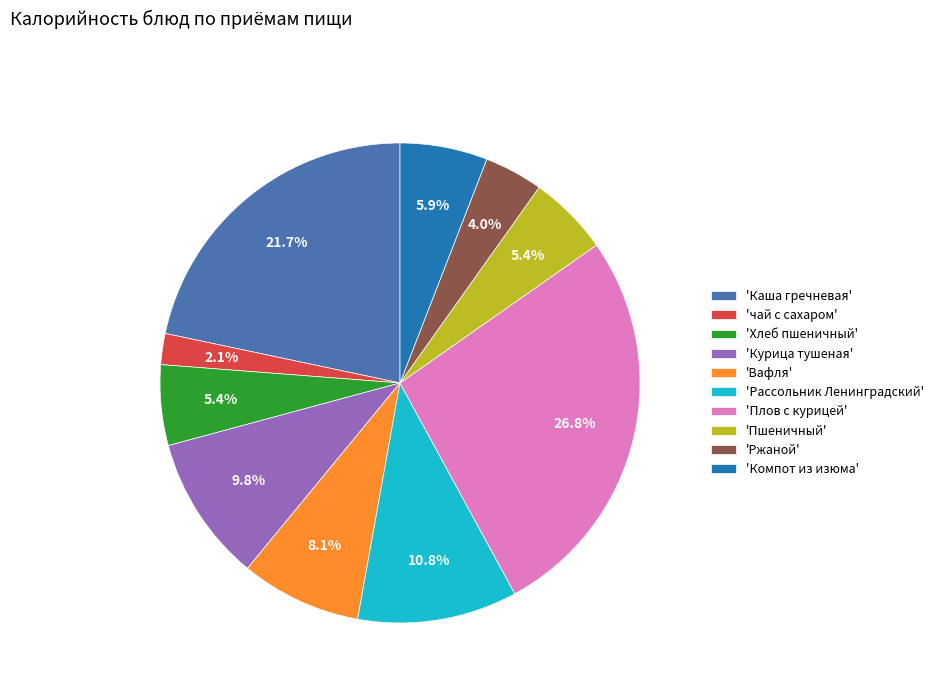

Does any single category account for the majority?

No